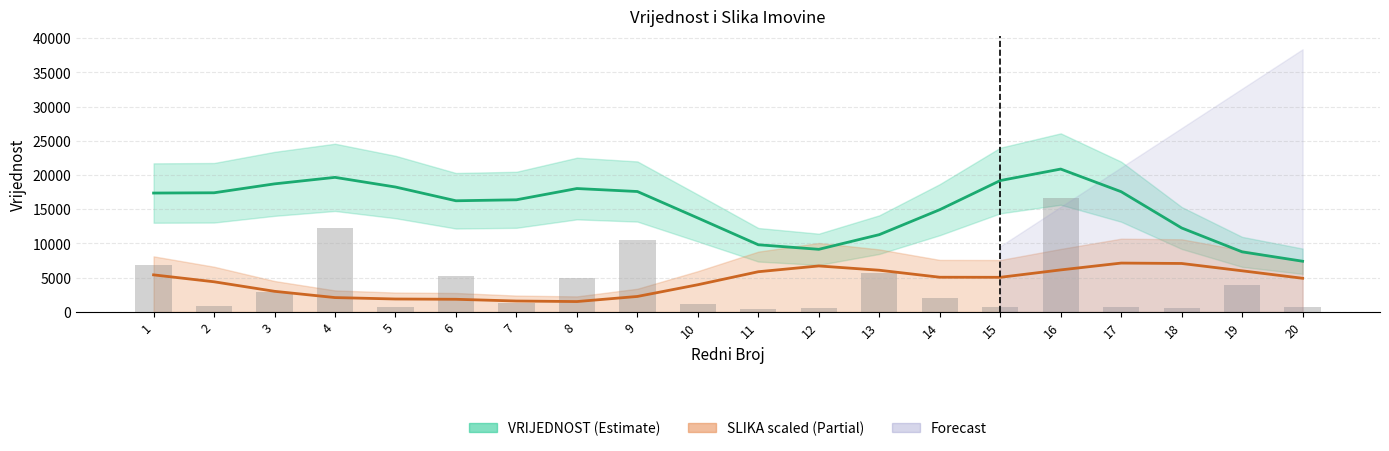

Which has a higher value, 5 or 20?

5